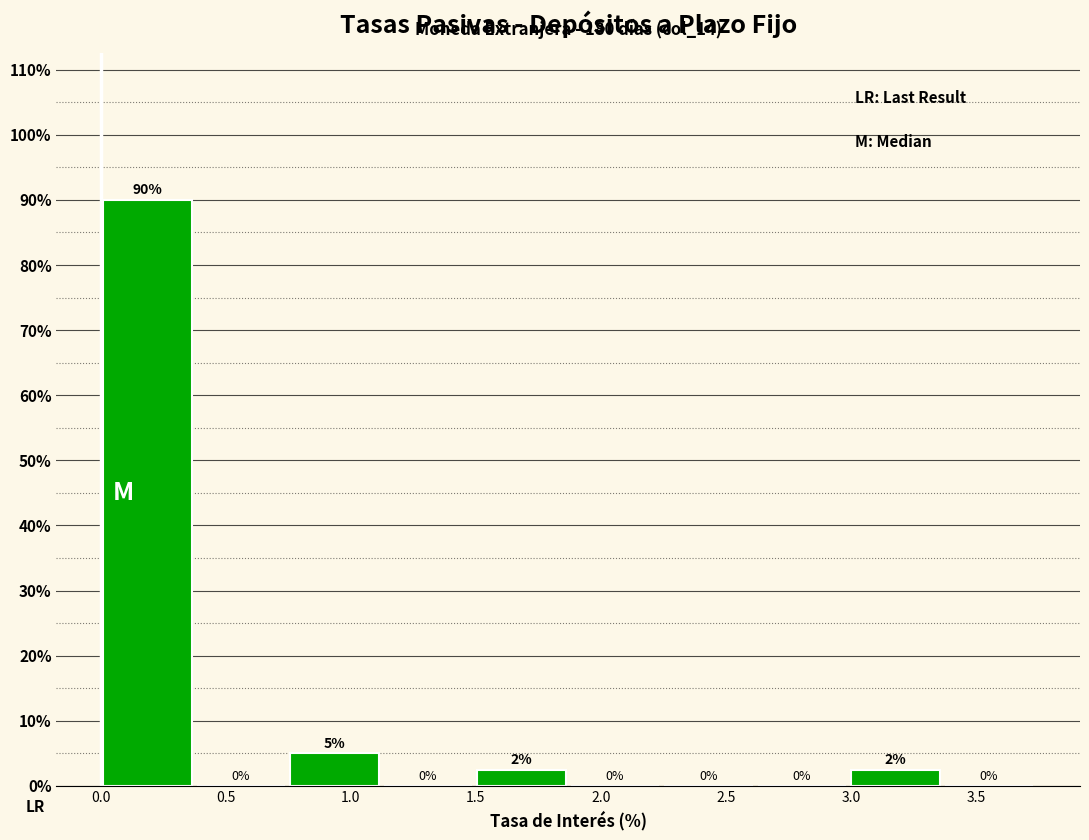

Which range on the x-axis has the tallest bar?

0.00 to 0.35